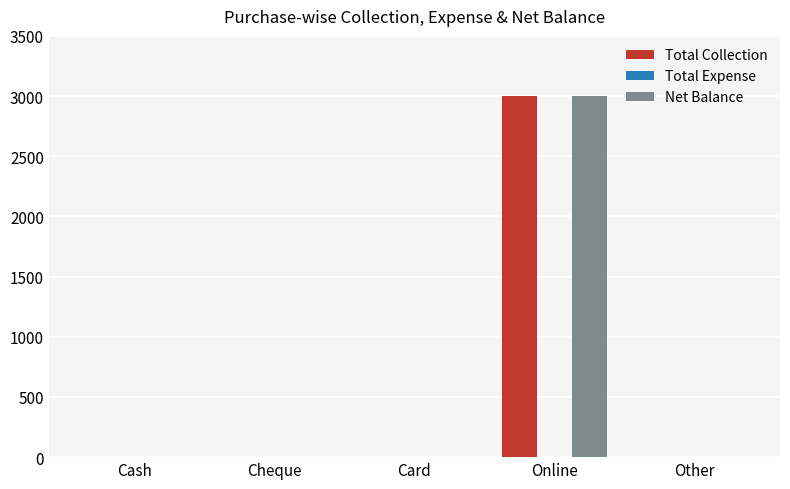

How many data points does each series have?

5